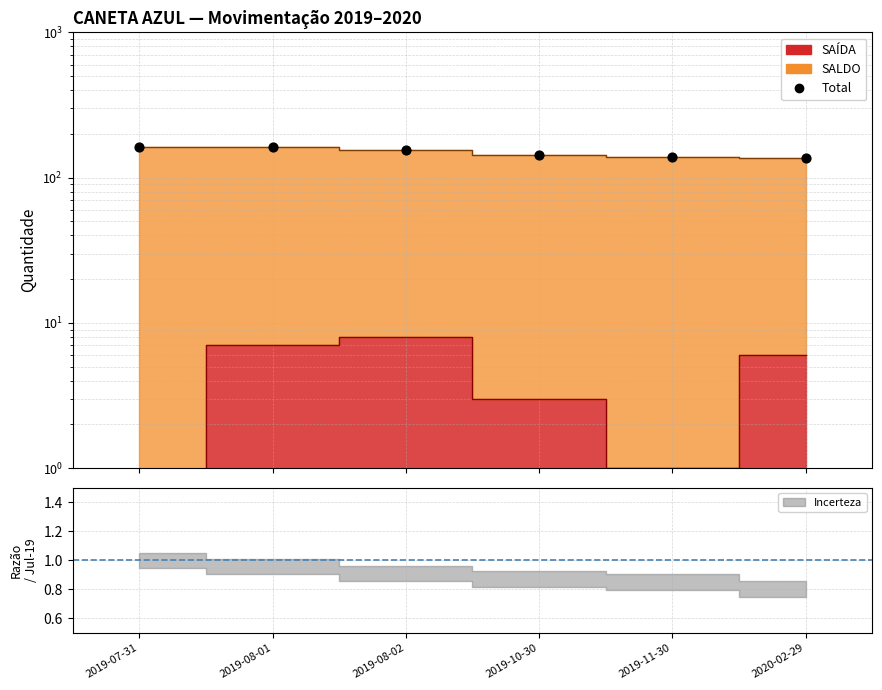

Approximately how many times larger is the value at 2019-07-31 compared to 2019-08-02?

1.0